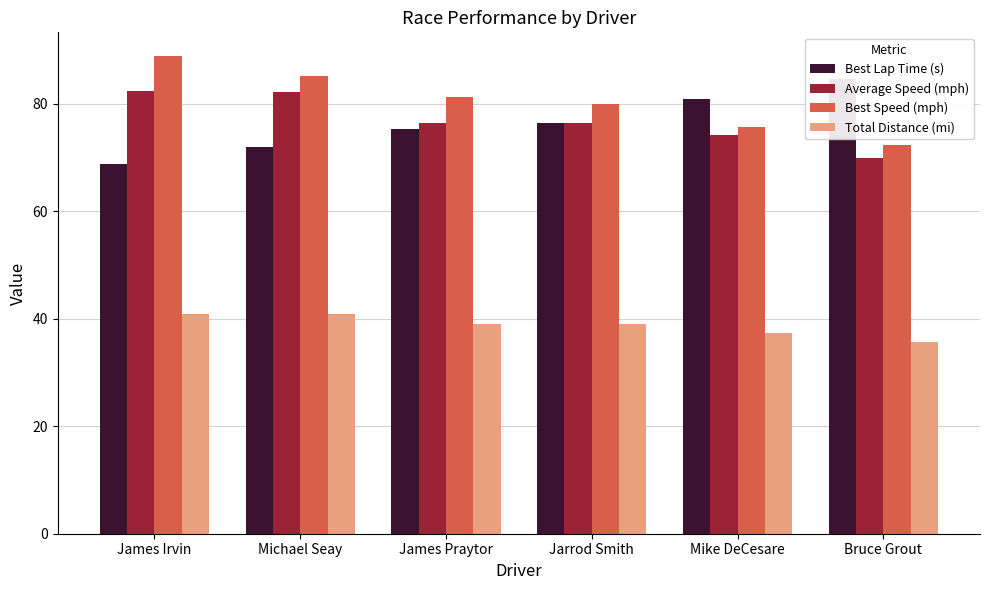

Which label corresponds to the largest value in the chart?

James Irvin